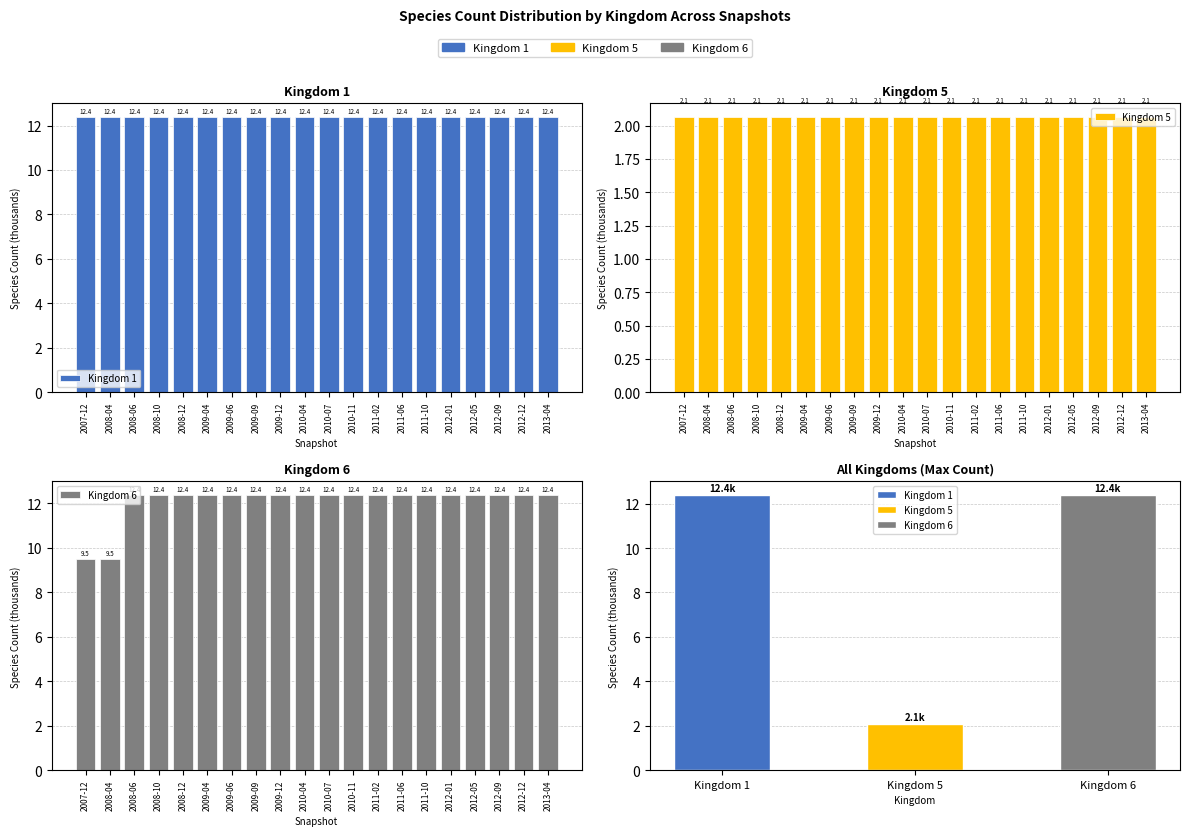

How many bars are there in each group?

3